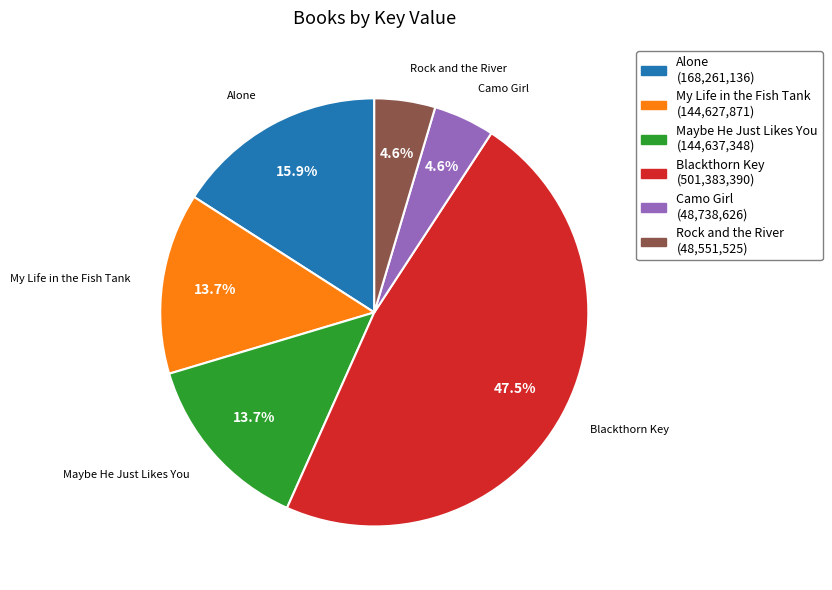

Is there any slice that represents more than half of the pie?

No